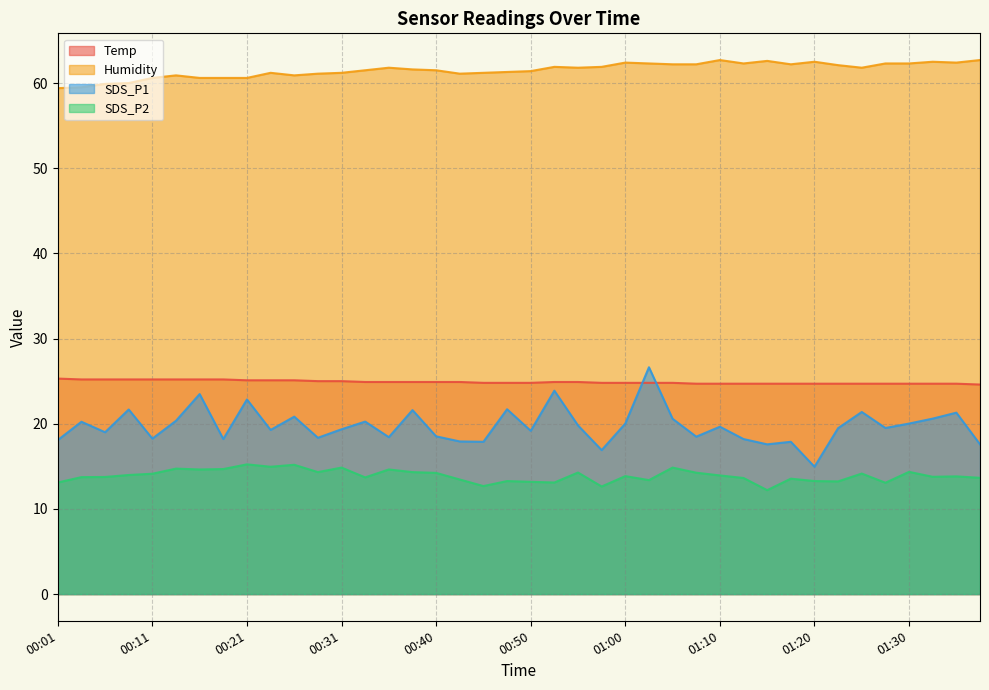

Reading right to left, what are all the values shown in this chart?

Temp: 01:37=24.6	01:34=24.7	01:32=24.7	01:30=24.7	01:27=24.7	01:25=24.7	01:22=24.7	01:20=24.7	01:17=24.7	01:15=24.7	01:12=24.7	01:10=24.7	01:07=24.7	01:05=24.8	01:02=24.8	01:00=24.8	00:58=24.8	00:55=24.9	00:53=24.9	00:50=24.8	00:48=24.8	00:45=24.8	00:43=24.9	00:40=24.9	00:38=24.9	00:36=24.9	00:33=24.9	00:31=25.0	00:28=25.0	00:26=25.1	00:23=25.1	00:21=25.1	00:18=25.2	00:16=25.2	00:14=25.2	00:11=25.2	00:09=25.2	00:06=25.2	00:04=25.2	00:01=25.3
Humidity: 01:37=62.7	01:34=62.4	01:32=62.5	01:30=62.3	01:27=62.3	01:25=61.8	01:22=62.1	01:20=62.5	01:17=62.2	01:15=62.6	01:12=62.3	01:10=62.7	01:07=62.2	01:05=62.2	01:02=62.3	01:00=62.4	00:58=61.9	00:55=61.8	00:53=61.9	00:50=61.4	00:48=61.3	00:45=61.2	00:43=61.1	00:40=61.5	00:38=61.6	00:36=61.8	00:33=61.5	00:31=61.2	00:28=61.1	00:26=60.9	00:23=61.2	00:21=60.6	00:18=60.6	00:16=60.6	00:14=60.9	00:11=60.6	00:09=60.0	00:06=59.9	00:04=59.5	00:01=59.4
SDS_P1: 01:37=17.6	01:34=21.3	01:32=20.6	01:30=20.0	01:27=19.5	01:25=21.4	01:22=19.5	01:20=14.9	01:17=17.9	01:15=17.6	01:12=18.2	01:10=19.6	01:07=18.5	01:05=20.6	01:02=26.6	01:00=20.0	00:58=16.9	00:55=19.8	00:53=23.9	00:50=19.2	00:48=21.7	00:45=17.9	00:43=17.9	00:40=18.5	00:38=21.6	00:36=18.4	00:33=20.2	00:31=19.4	00:28=18.4	00:26=20.8	00:23=19.3	00:21=22.9	00:18=18.2	00:16=23.5	00:14=20.4	00:11=18.2	00:09=21.7	00:06=19.0	00:04=20.2	00:01=18.1
SDS_P2: 01:37=13.7	01:34=13.8	01:32=13.8	01:30=14.3	01:27=13.1	01:25=14.2	01:22=13.2	01:20=13.3	01:17=13.6	01:15=12.2	01:12=13.6	01:10=13.9	01:07=14.2	01:05=14.8	01:02=13.4	01:00=13.8	00:58=12.6	00:55=14.3	00:53=13.1	00:50=13.2	00:48=13.3	00:45=12.7	00:43=13.4	00:40=14.2	00:38=14.3	00:36=14.6	00:33=13.7	00:31=14.8	00:28=14.3	00:26=15.2	00:23=14.9	00:21=15.2	00:18=14.7	00:16=14.6	00:14=14.7	00:11=14.1	00:09=14.0	00:06=13.8	00:04=13.7	00:01=13.1